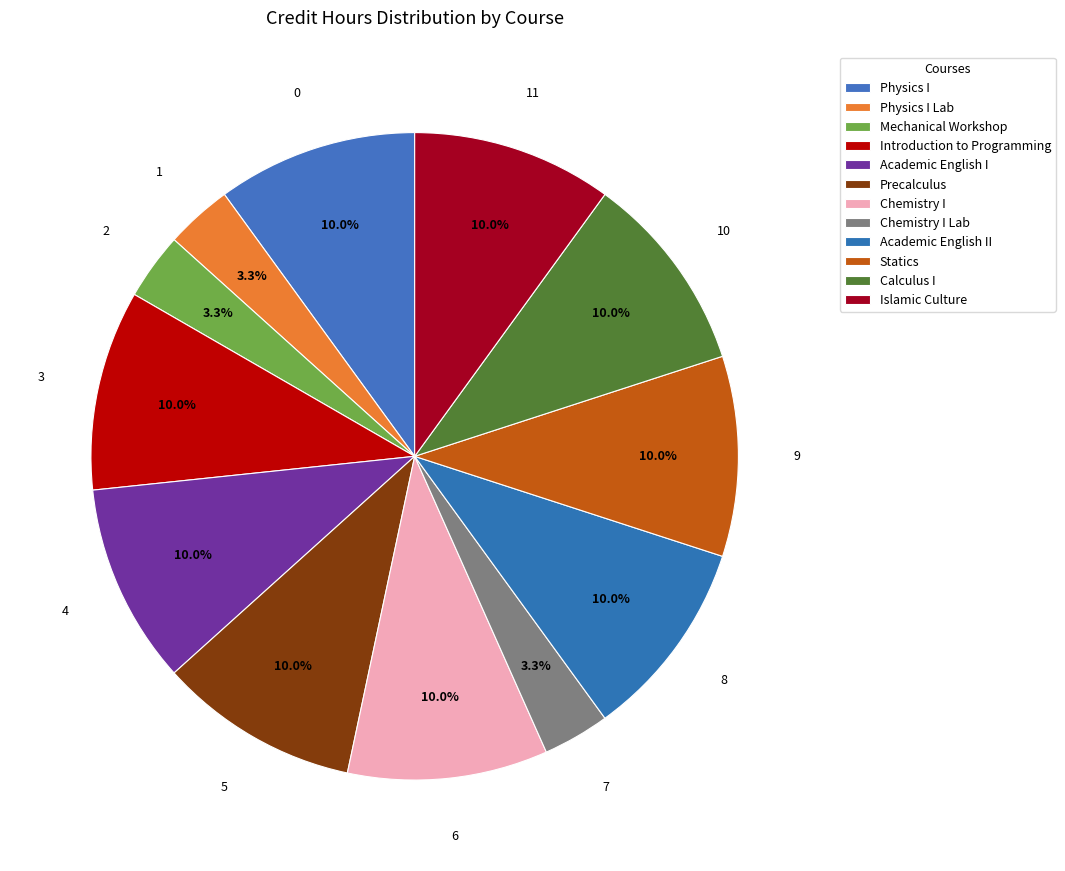

How many segments does this pie chart have?

12